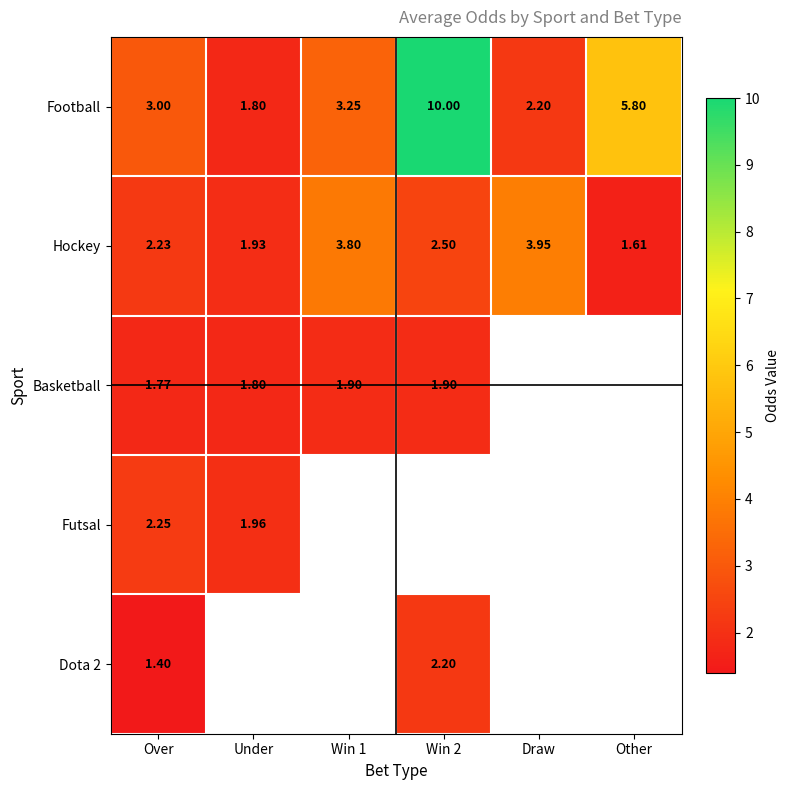

At which category does the chart reach its peak across all series?

Win 2